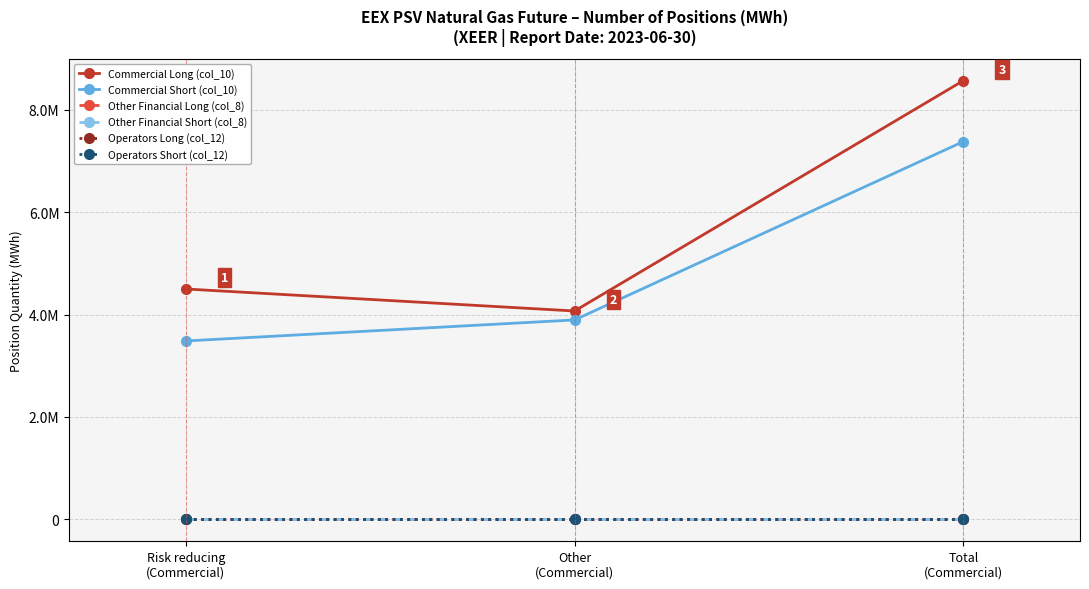

Does the chart have visible grid lines?

Yes